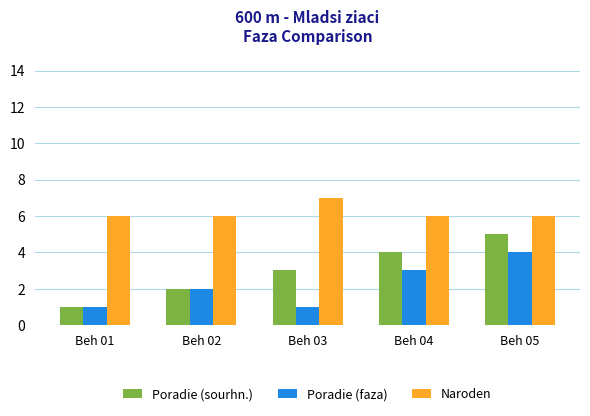

What is the average value of the Naroden series?

6